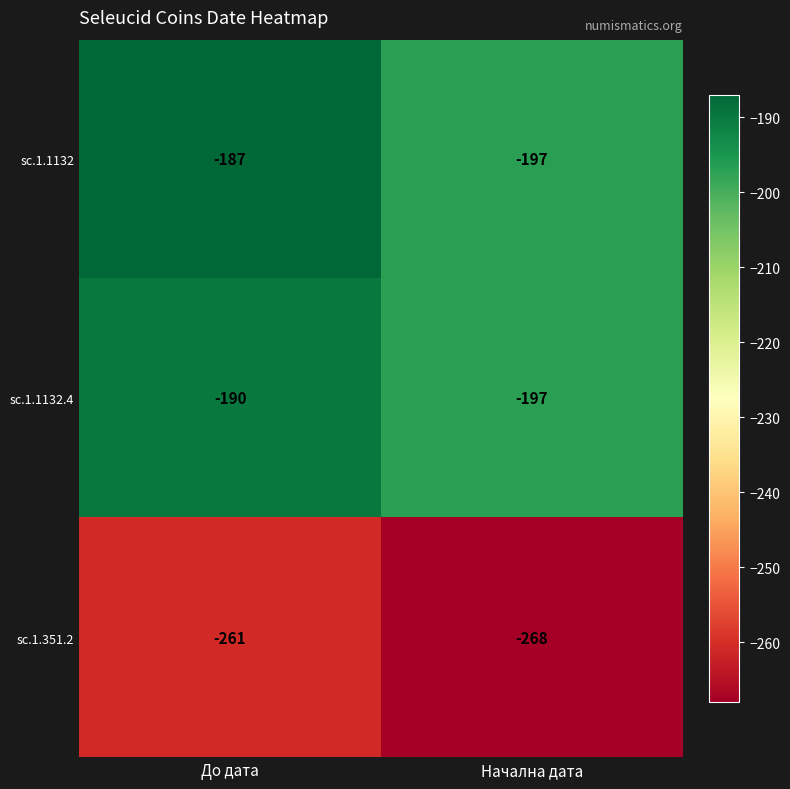

Rank the categories by sc.1.1132 value from highest to lowest.

До дата, Начална дата